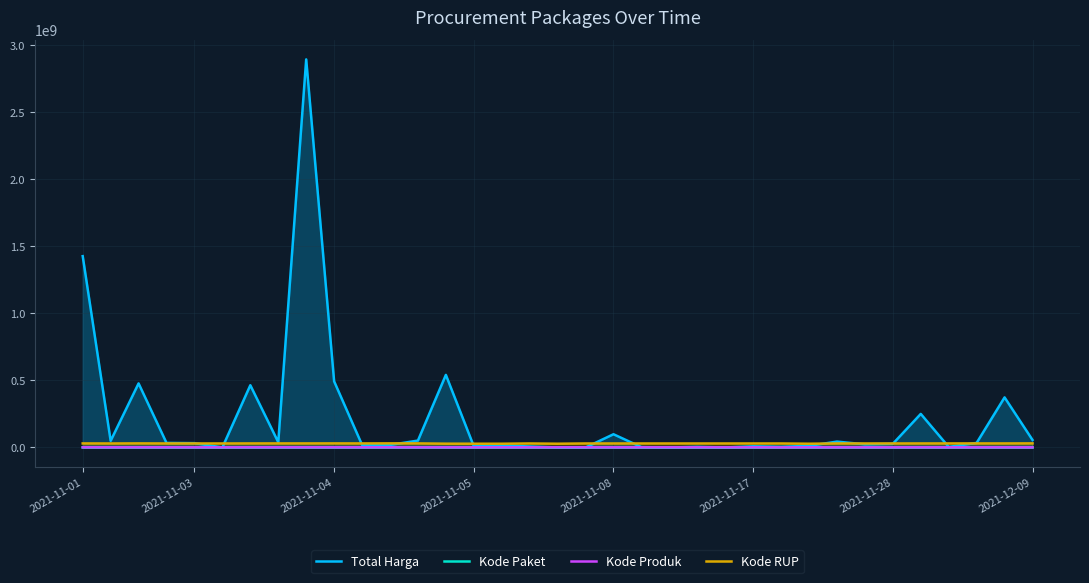

Reading right to left, what are all the values shown in this chart?

Total Harga: 56152800	373404000	34292000	4350000	250350000	27412000	23653000	43859200	12453900	5129000	8742500	182000	4672200	265000	2772000	98772570	78000	333600	7401240	15513960	9180000	541071000	51601000	18900000	19175000	493000000	2892122000	39440000	464002100	577875	32441200	34000000	477600000	49730040	1425867900
Kode Paket: 103541	91101	40112	17580	17238	128516	8601	73894	675	6503	6397	6350	6300	6246	6214	5997	5449	464	27891	17283	17272	139817	117783	137876	67279	55826	28425	28271	13652	8668	8646	8530	70453	17509	16823
Kode Produk: 1350905	1318333	1305852	1324912	1312683	1297110	1296948	1297110	1478957	992379	1478456	1287050	1477325	1480231	1477439	1290116	1477921	1479674	1297110	1290567	1294388	1302598	1286873	1495514	1495514	1519260	1519291	1518309	1519264	1245647	1366038	1498322	1481562	1407595	1481562
Kode RUP: 30745112	30363247	30416731	30361227	30270270	30089034	30089034	30089034	28171087	30089034	30089034	30089034	30089034	30089034	30089034	30089034	30089034	28171087	30089034	28171469	28171469	28497118	30527421	30852642	30352738	30636058	30449124	30478474	30372232	30089034	30089034	30089034	30670893	30029068	30428912